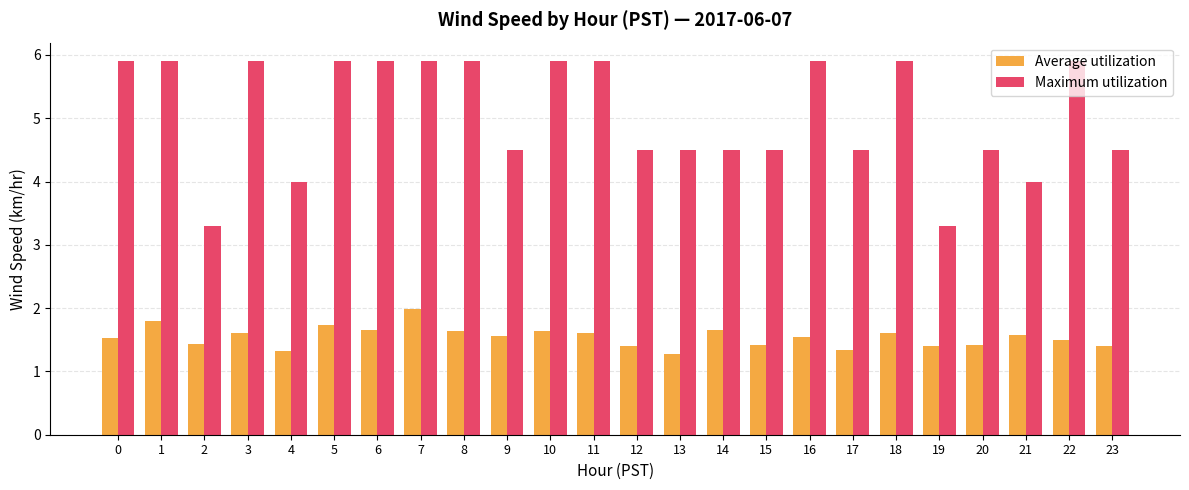

Rank the series by their maximum value, from highest to lowest.

Maximum utilization, Average utilization